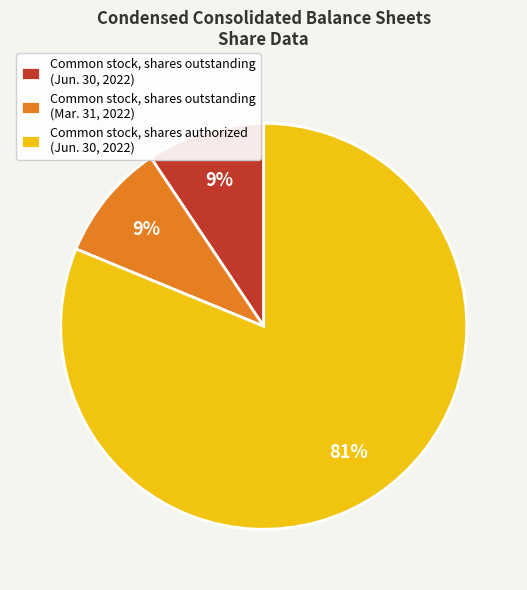

Is it true that Common stock, shares outstanding (Jun. 30, 2022) is 1% of the pie?

False